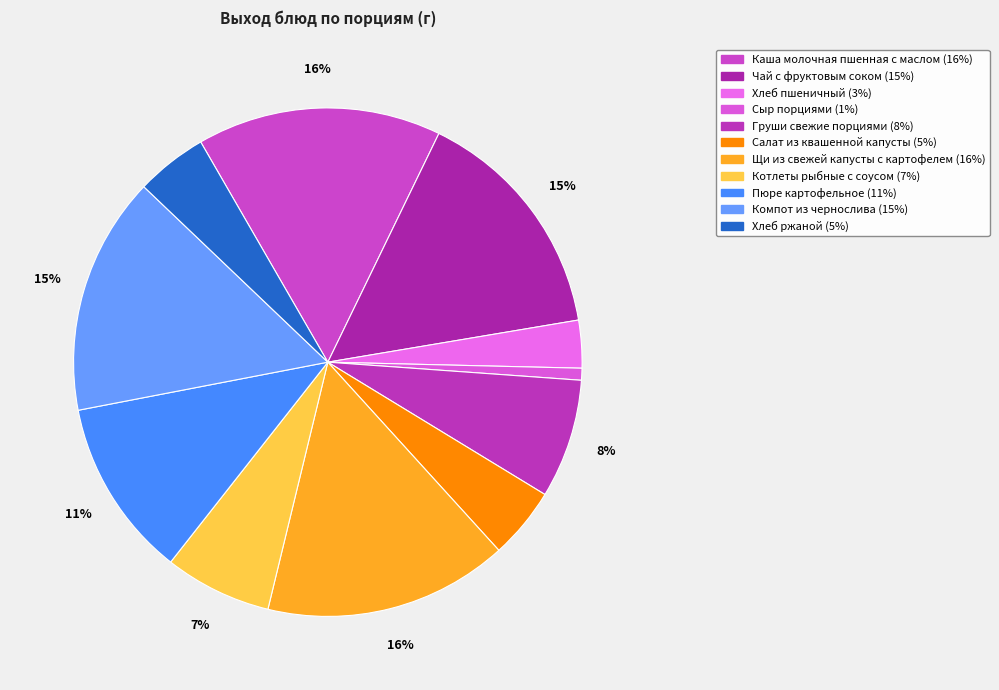

True or false: Хлеб пшеничный accounts for 12% of the total.

False